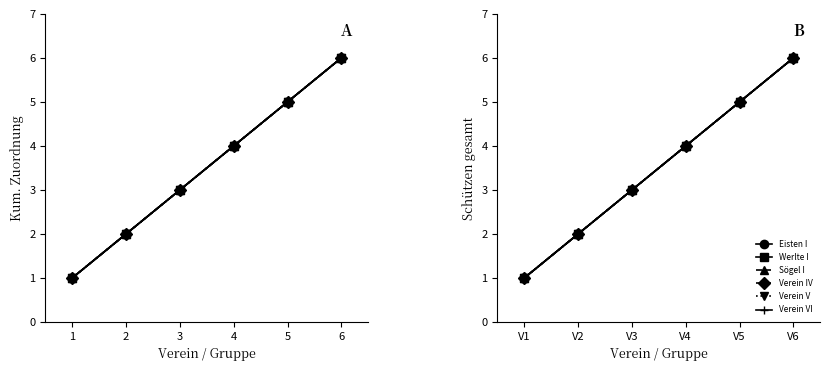

At which category is the sum across all series the highest?

V6